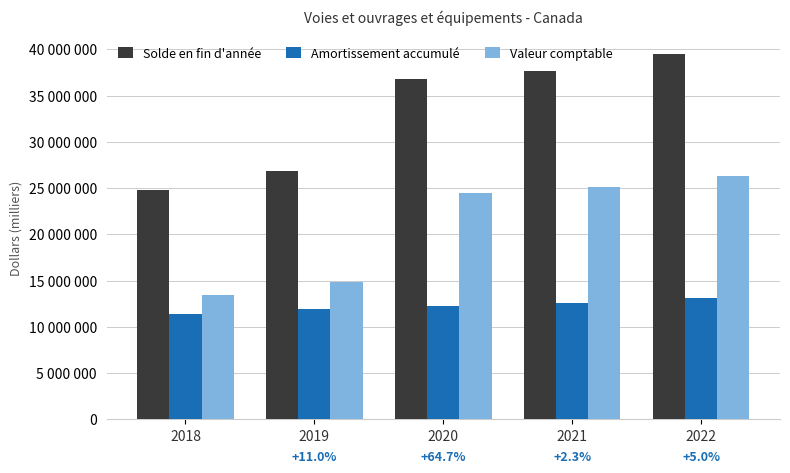

What is the sum of the Amortissement accumulé values at 2019 and 2020?

24191891